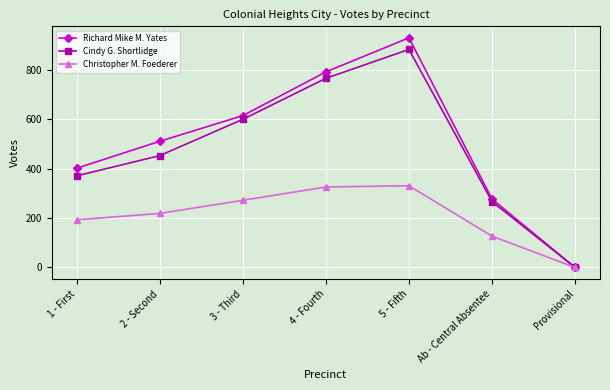

Count the Richard Mike M. Yates values in the range 277 to 792.

5